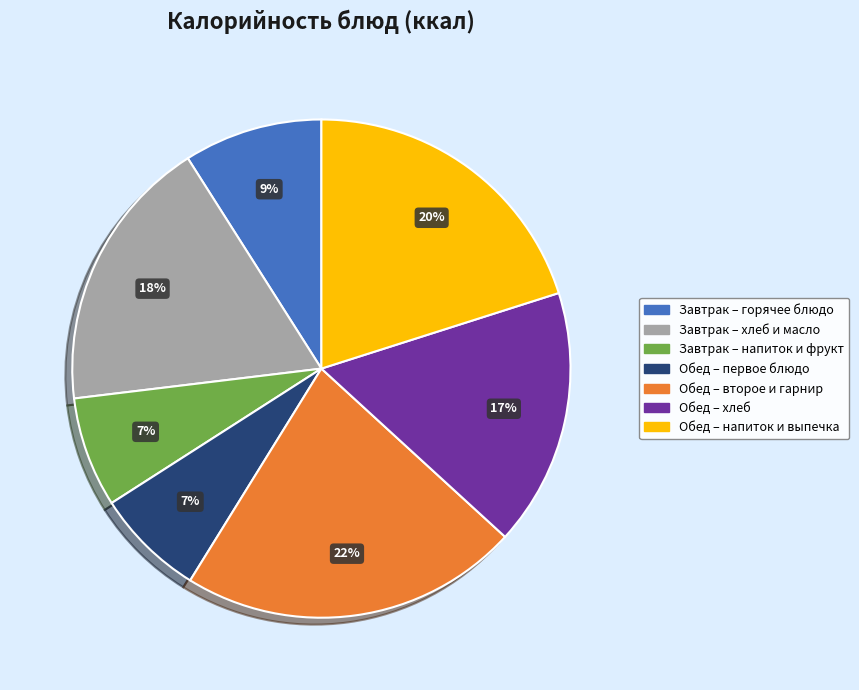

Is the sum of Обед – первое блюдо and Завтрак – напиток и фрукт greater than half?

No